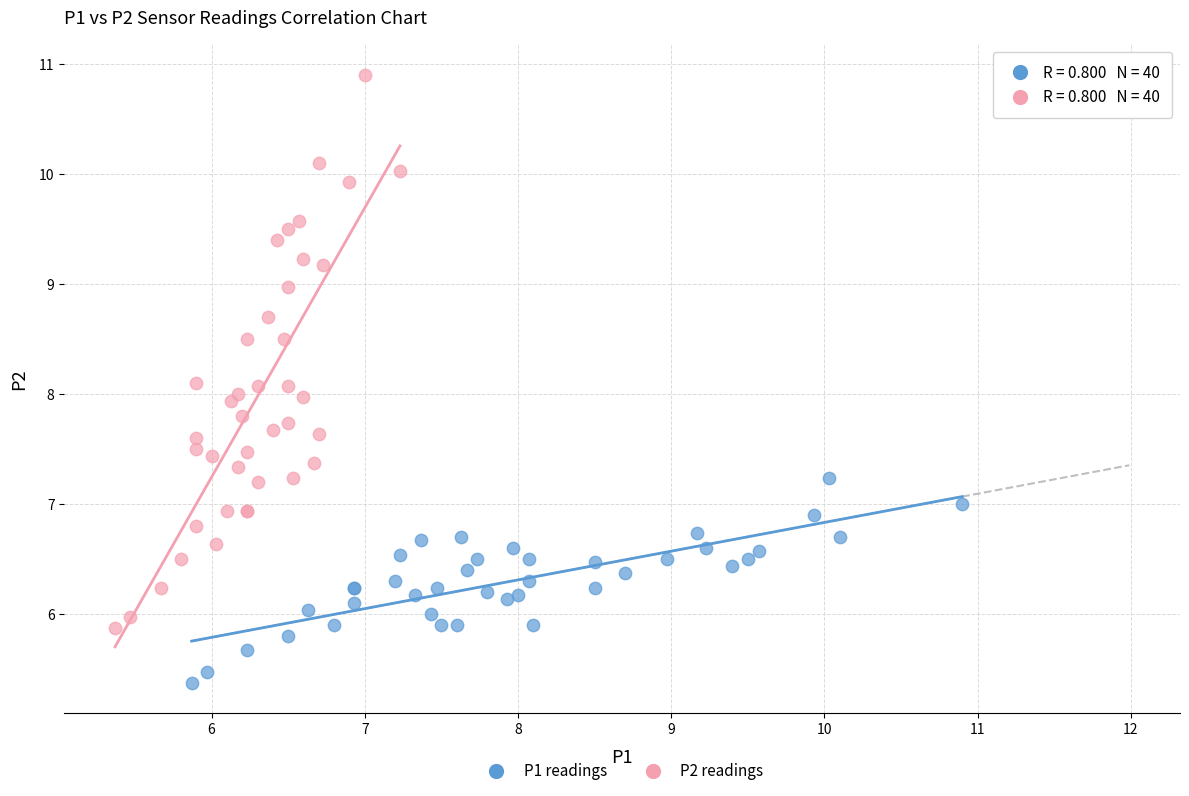

Which series reaches the minimum Y coordinate?

P1 readings